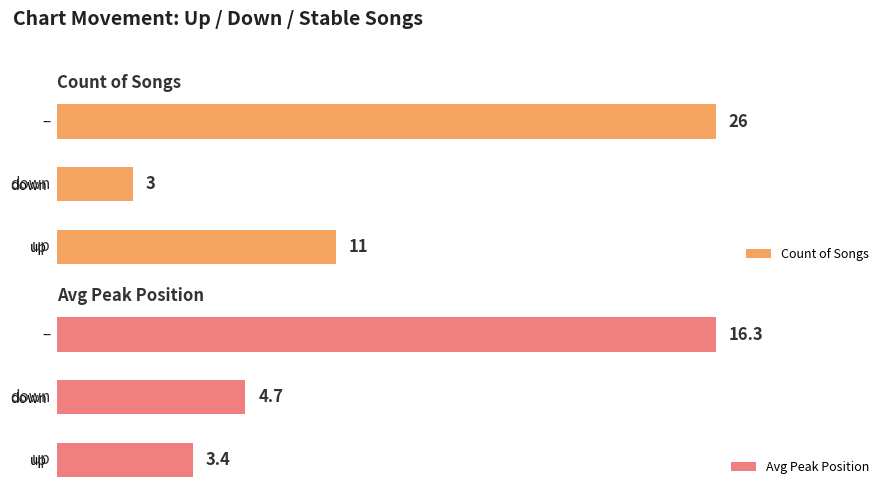

List the labels in order of Count of Songs value, smallest first.

down, up, -